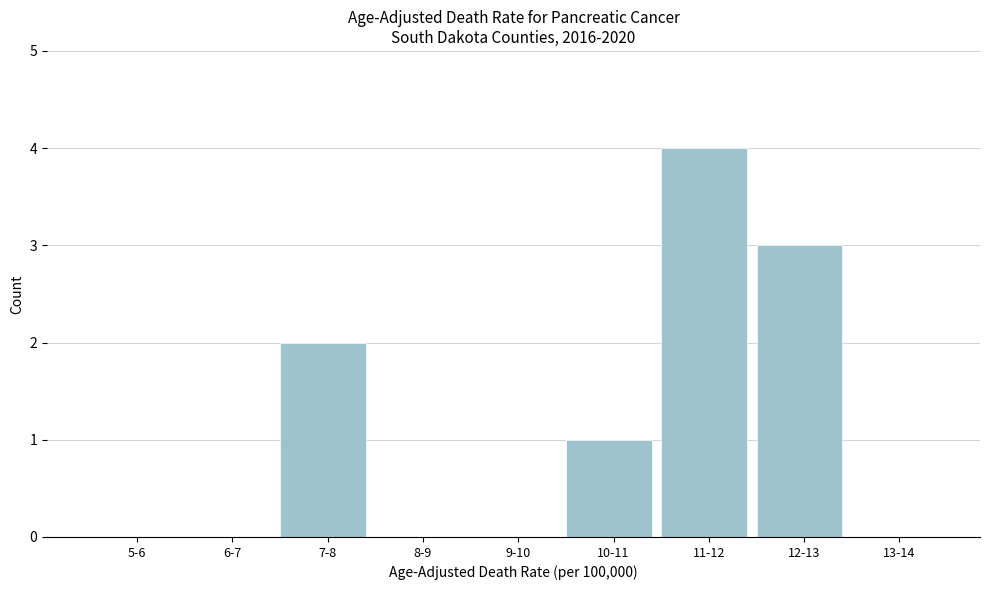

Reading left to right, transcribe all the data shown in this chart.

5-6=0	6-7=0	7-8=2	8-9=0	9-10=0	10-11=1	11-12=4	12-13=3	13-14=0